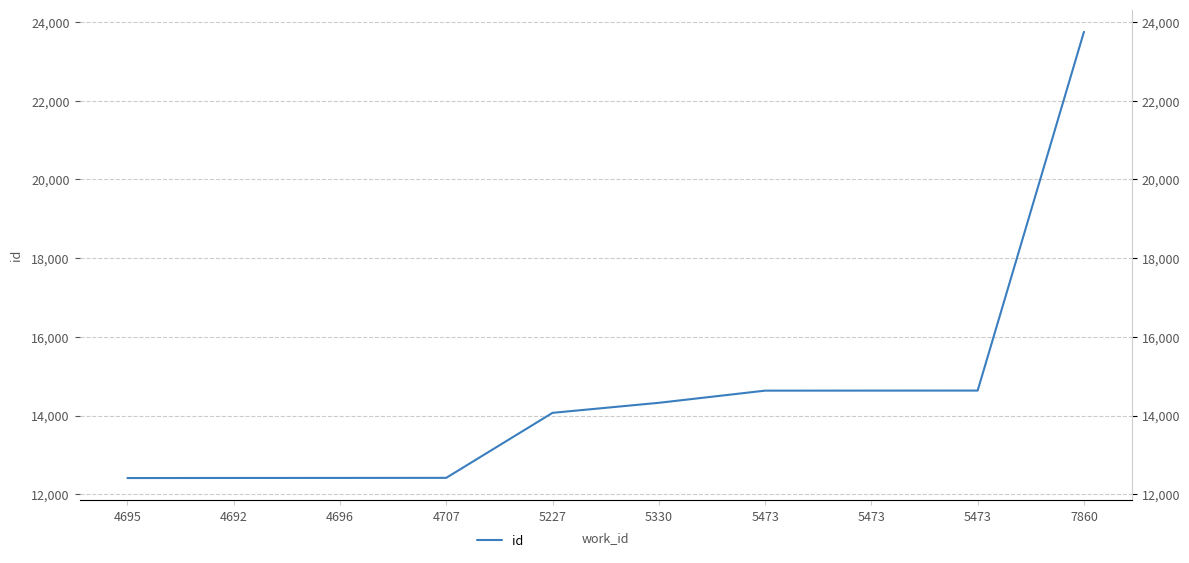

How many lines are shown in the chart?

1